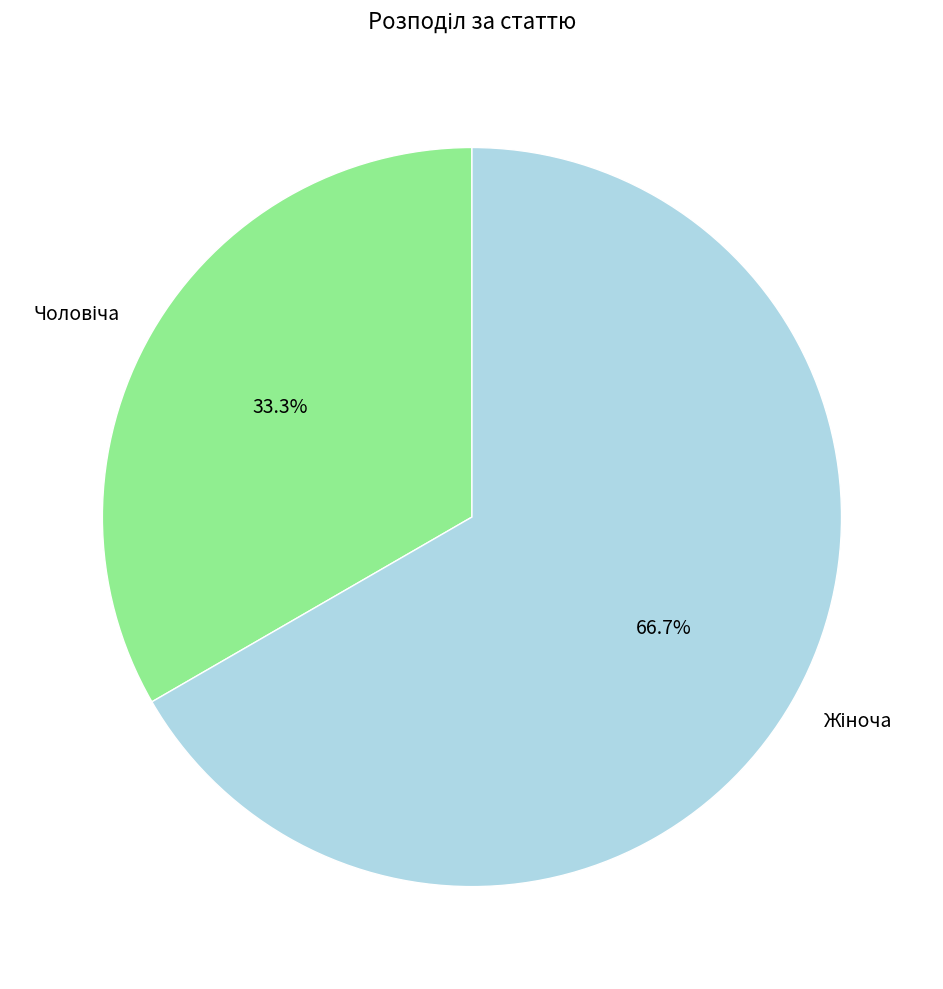

Is there a majority slice in this chart?

Yes